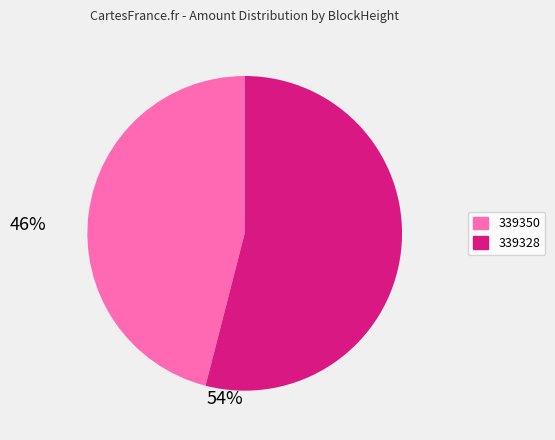

Between 339328 and 339350, which is larger?

339328